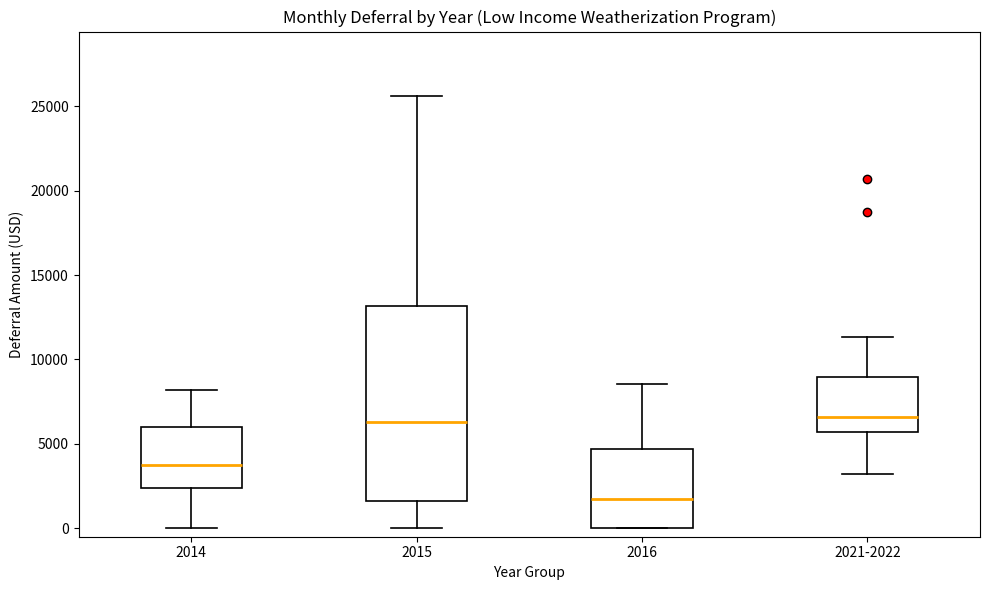

Reading left to right, read every box against the y-axis: the position of its median line, the range the box covers, and the ends of its whiskers. The values are not printed on the chart, so give them approximately, as read against the axis.

2014: median 4000, box 2500 to 6000, whiskers 0 to 8000
2015: median 6500, box 1500 to 13000, whiskers 0 to 25500
2016: median 1500, box 0 to 4500, whiskers 0 to 8500
2021-2022: median 6500, box 5500 to 9000, whiskers 3000 to 11500